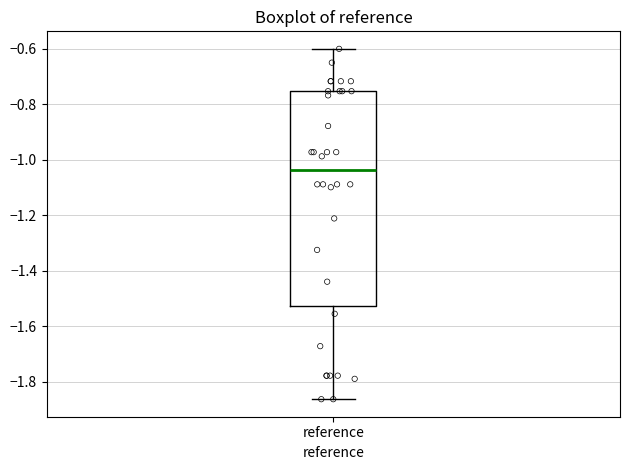

Transcribe this box plot: give where the median line is, the range the box spans, and where the two whiskers end, as read against the y-axis. The values are not printed on the chart, so give them approximately, as read against the axis.

median -1.04, box -1.52 to -0.76, whiskers -1.86 to -0.60